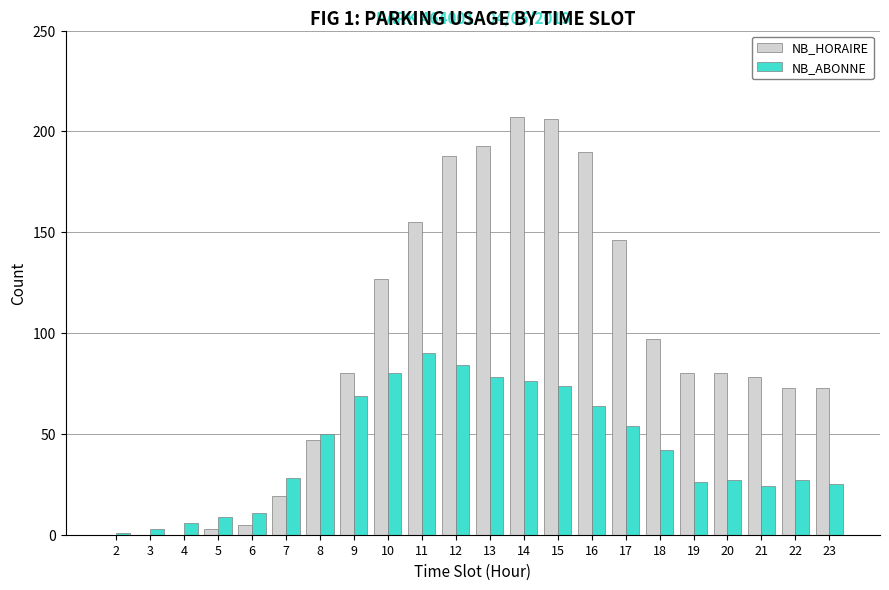

At which label does NB_ABONNE reach its peak?

11